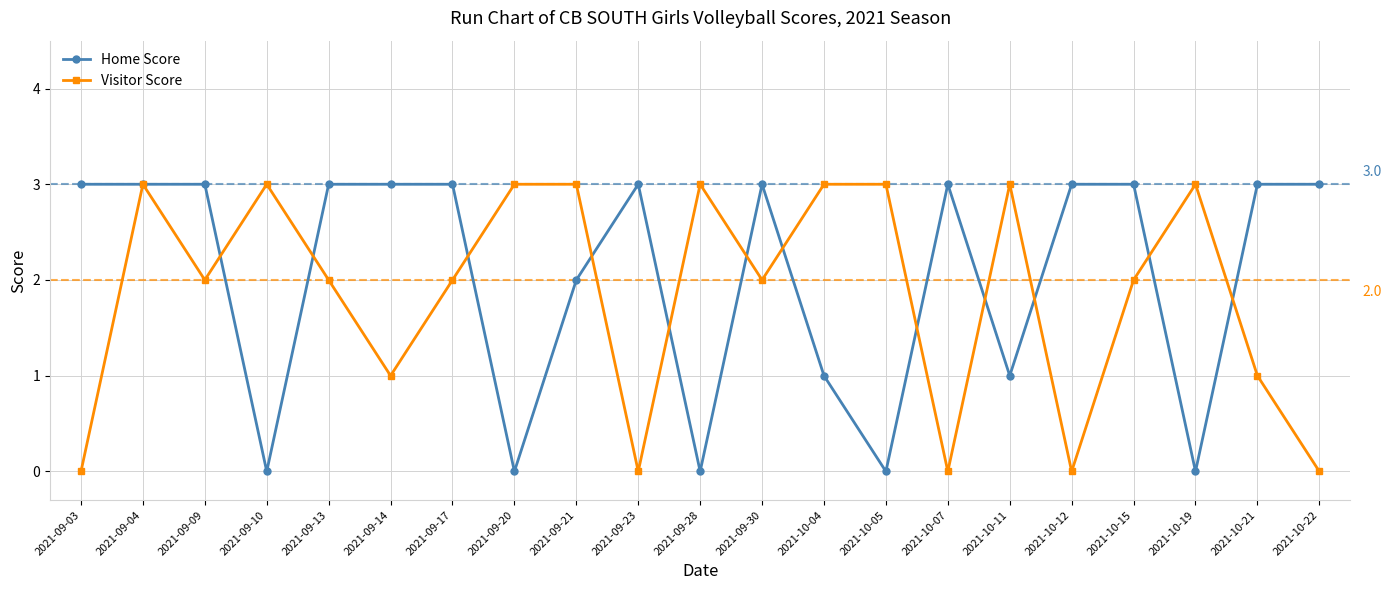

What is the difference between the maximum and minimum values in the Visitor Score series?

3